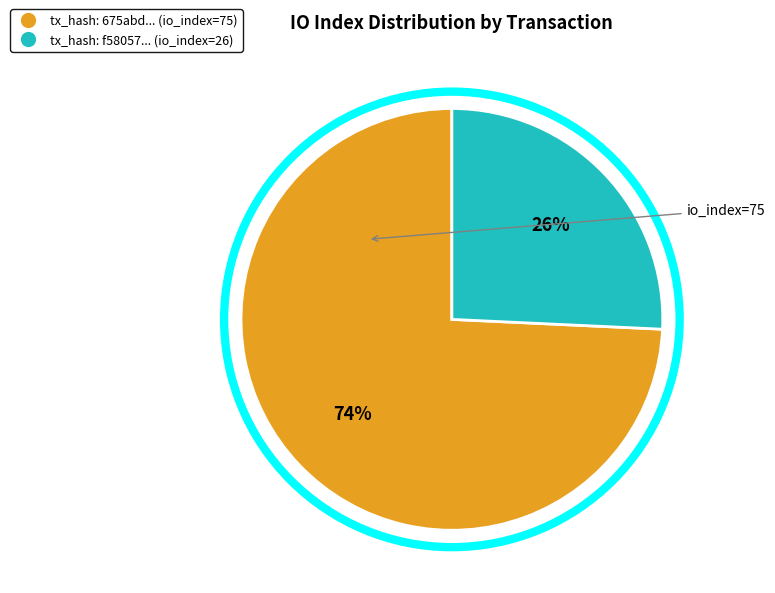

To the nearest percent, what is the average slice percentage?

50%